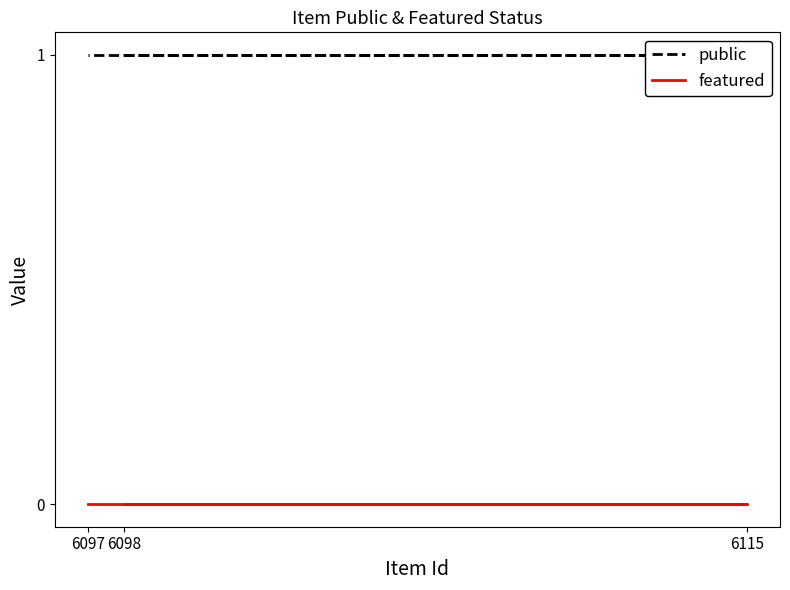

Rank the series by their maximum value, from lowest to highest.

featured, public